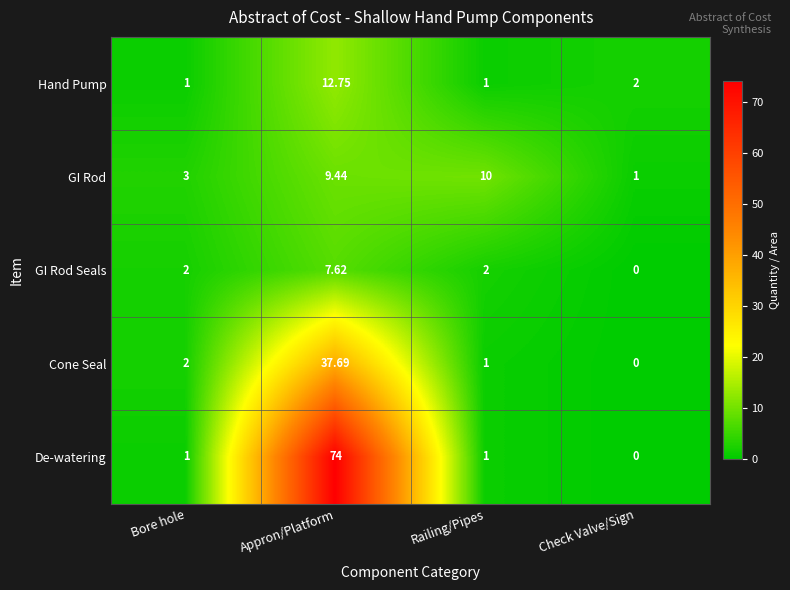

Rank the series by their maximum value, from highest to lowest.

De-watering, Cone Seal, Hand Pump, GI Rod, GI Rod Seals